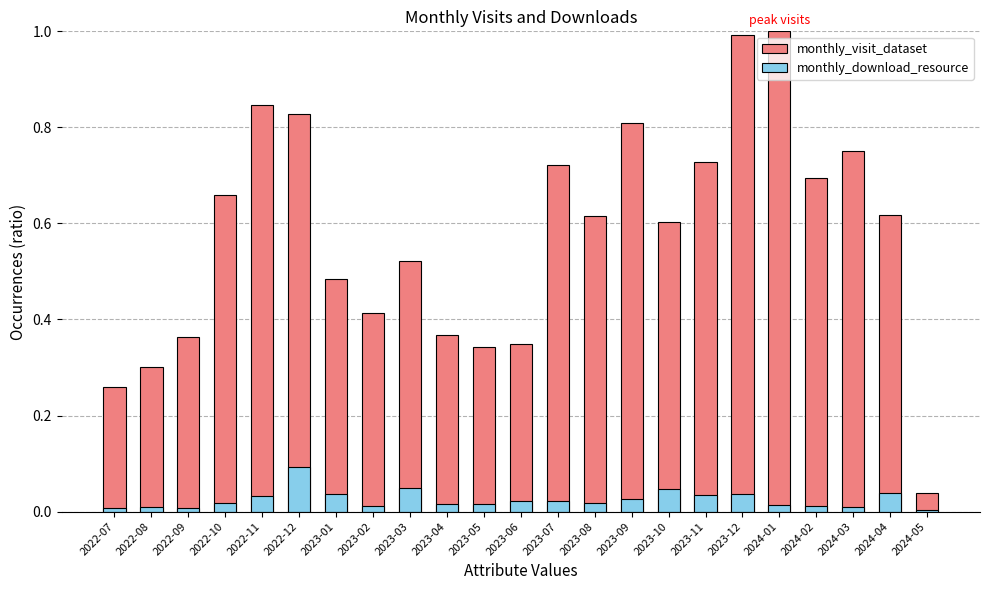

At which category is the sum across all series the highest?

2023-12